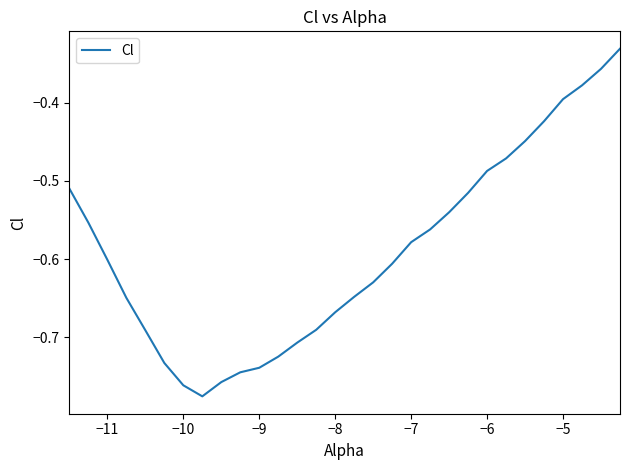

True or false: there are more than 2 points higher than both neighbors.

False